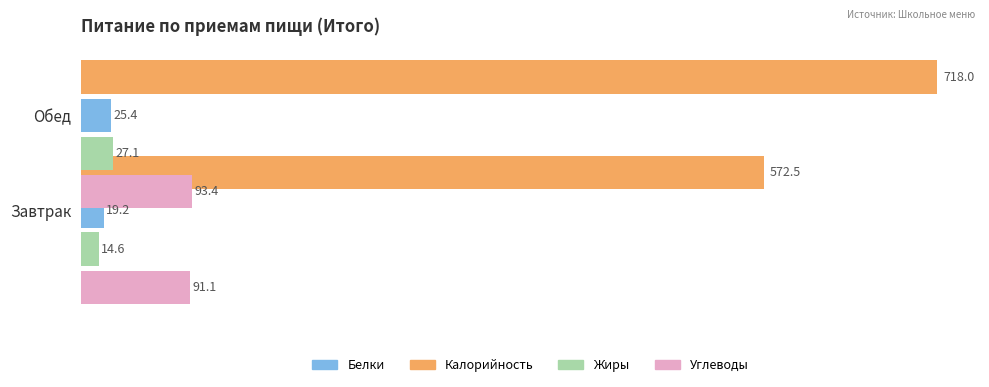

What are all the series names shown in the legend?

Калорийность, Белки, Жиры, Углеводы